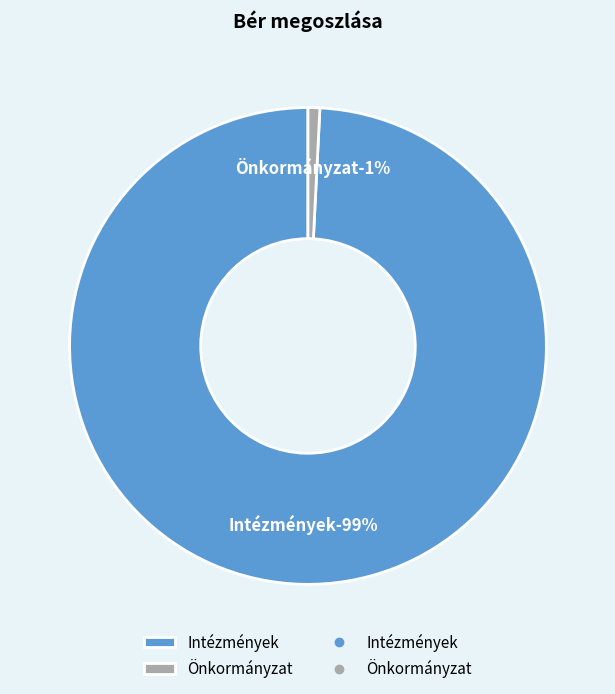

What is the smallest slice in the pie chart?

Önkormányzat